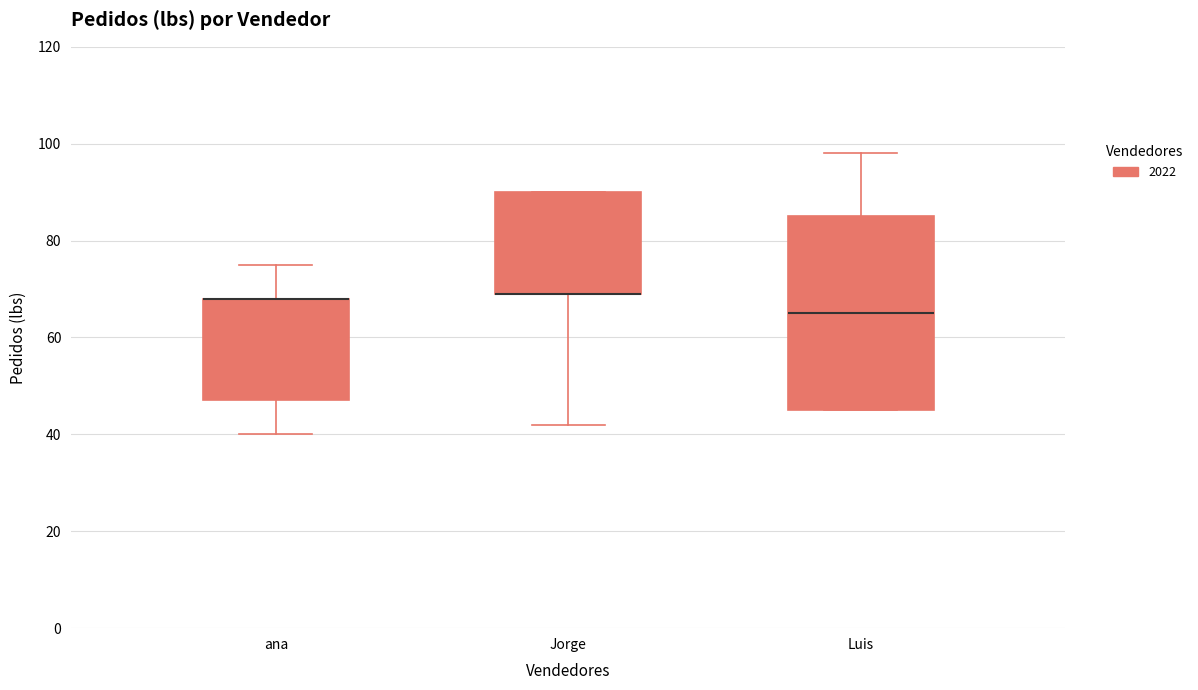

Reading left to right, read every box against the y-axis: the position of its median line, the range the box covers, and the ends of its whiskers. The values are not printed on the chart, so give them approximately, as read against the axis.

ana: median 68 (drawn on the box's upper edge), box 48 to 68, whiskers 40 to 76
Jorge: median 70 (drawn on the box's lower edge), box 70 to 90, whiskers 42 to 90
Luis: median 66, box 46 to 86, whiskers 46 to 98